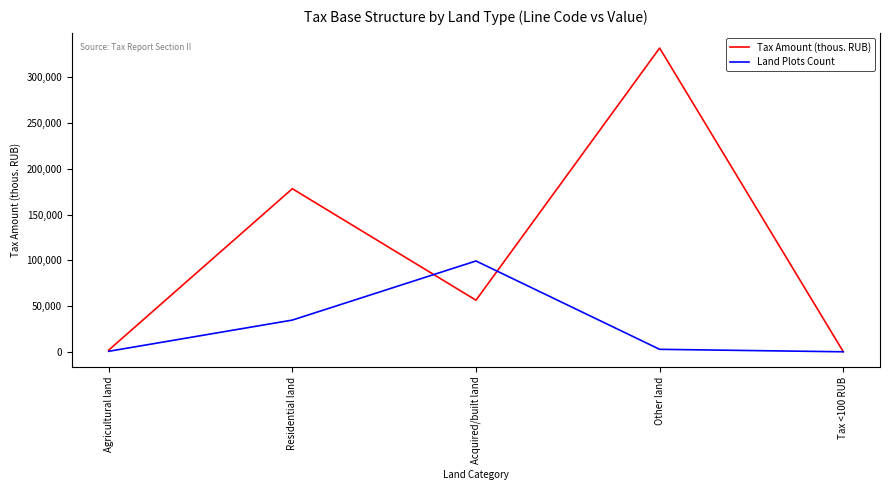

At which category is the sum across all series the highest?

Other land